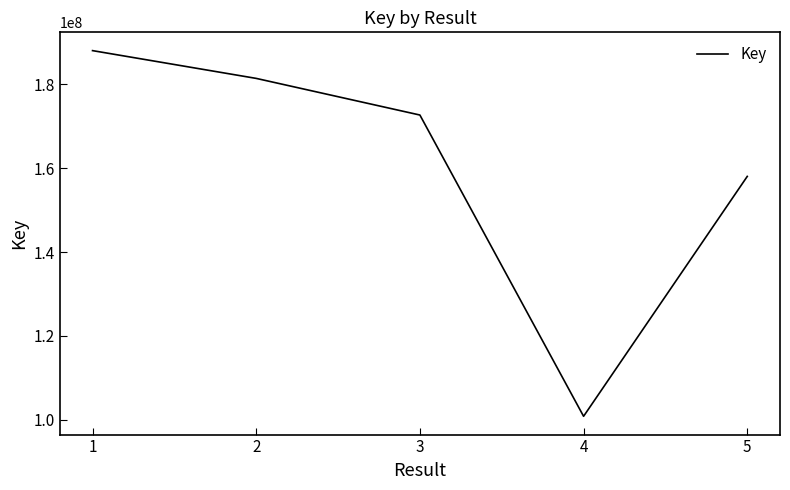

The chart shows a value of 172686927 at 3. True or false?

True